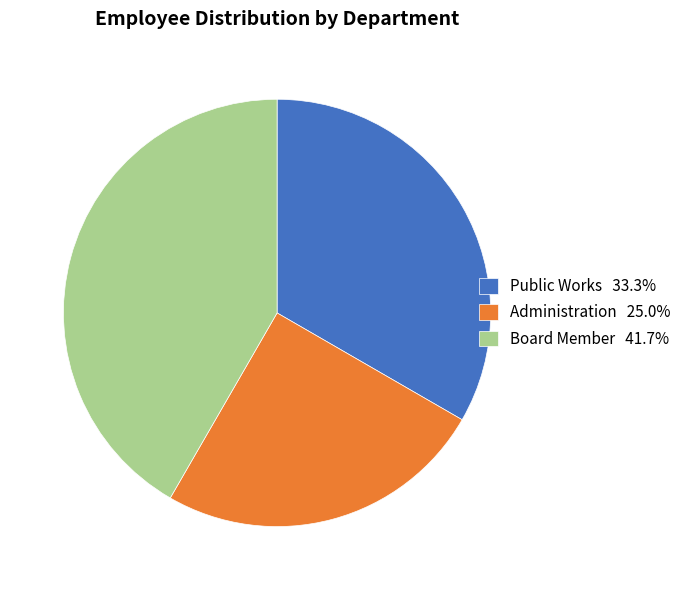

Is there any slice that represents more than half of the pie?

No